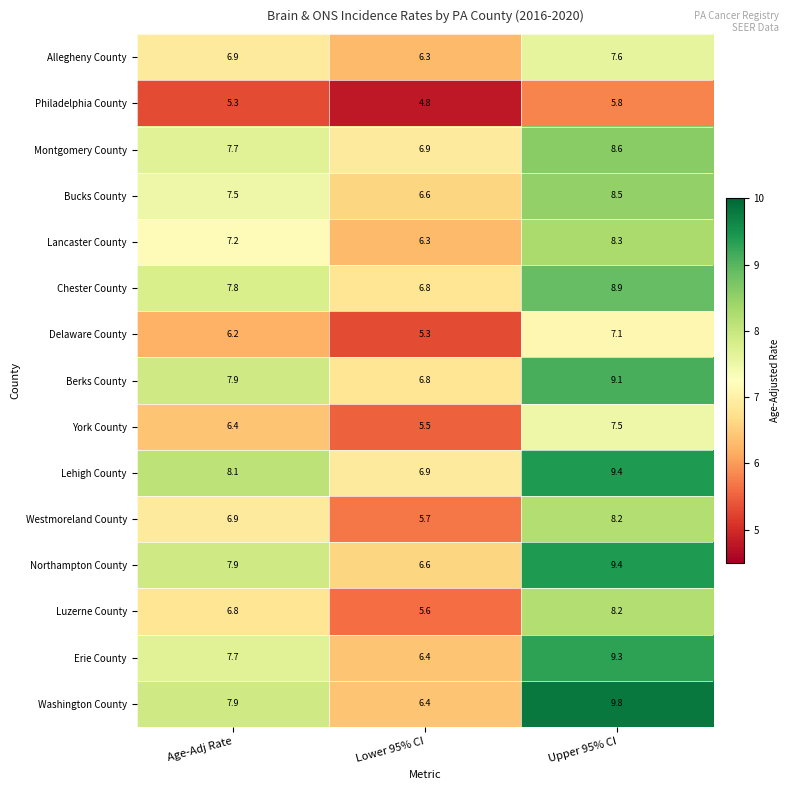

True or false: Montgomery County has a value of 6.9 at Lower 95% CI.

True